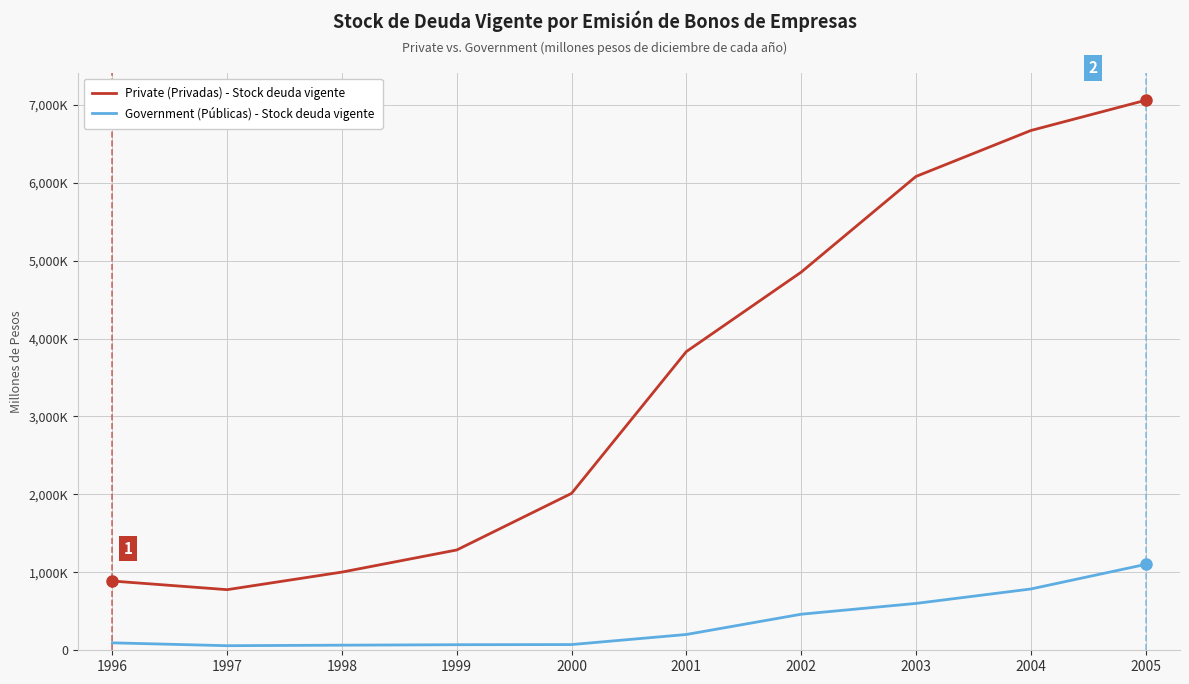

What are all the series names shown in the legend?

Private (Privadas) - Stock deuda vigente, Government (Públicas) - Stock deuda vigente